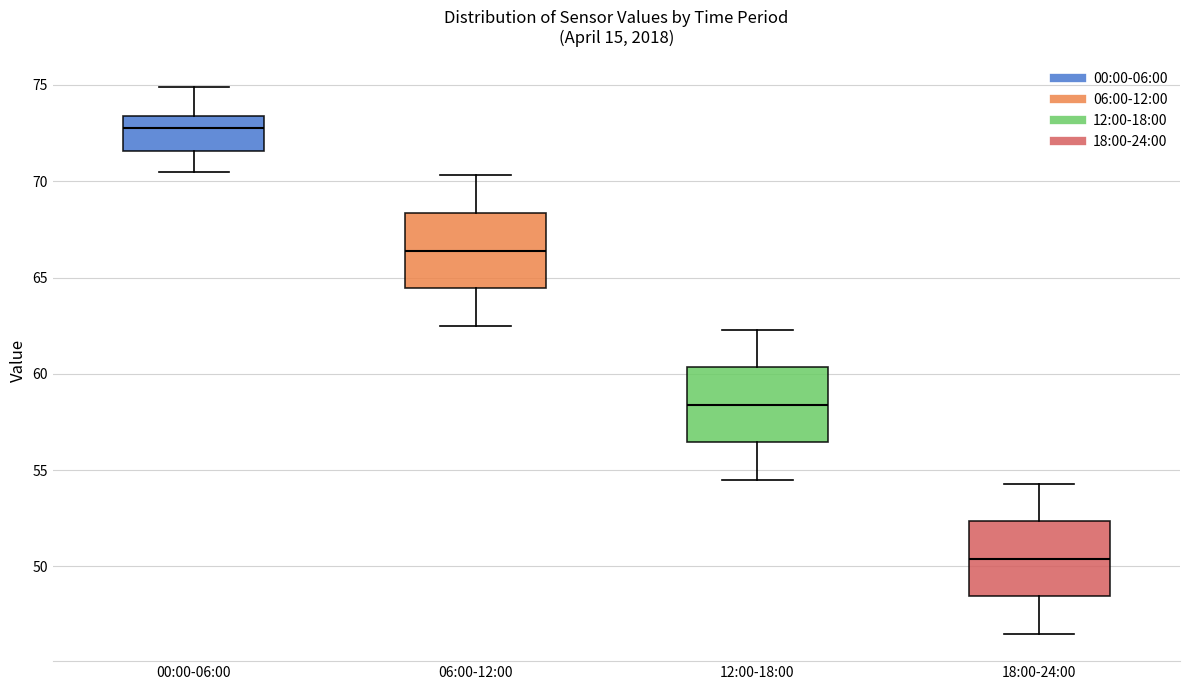

Where does the upper whisker of the box for 18:00-24:00 end on the y-axis? The values are not printed on the chart, so give them approximately, as read against the axis.

54.5